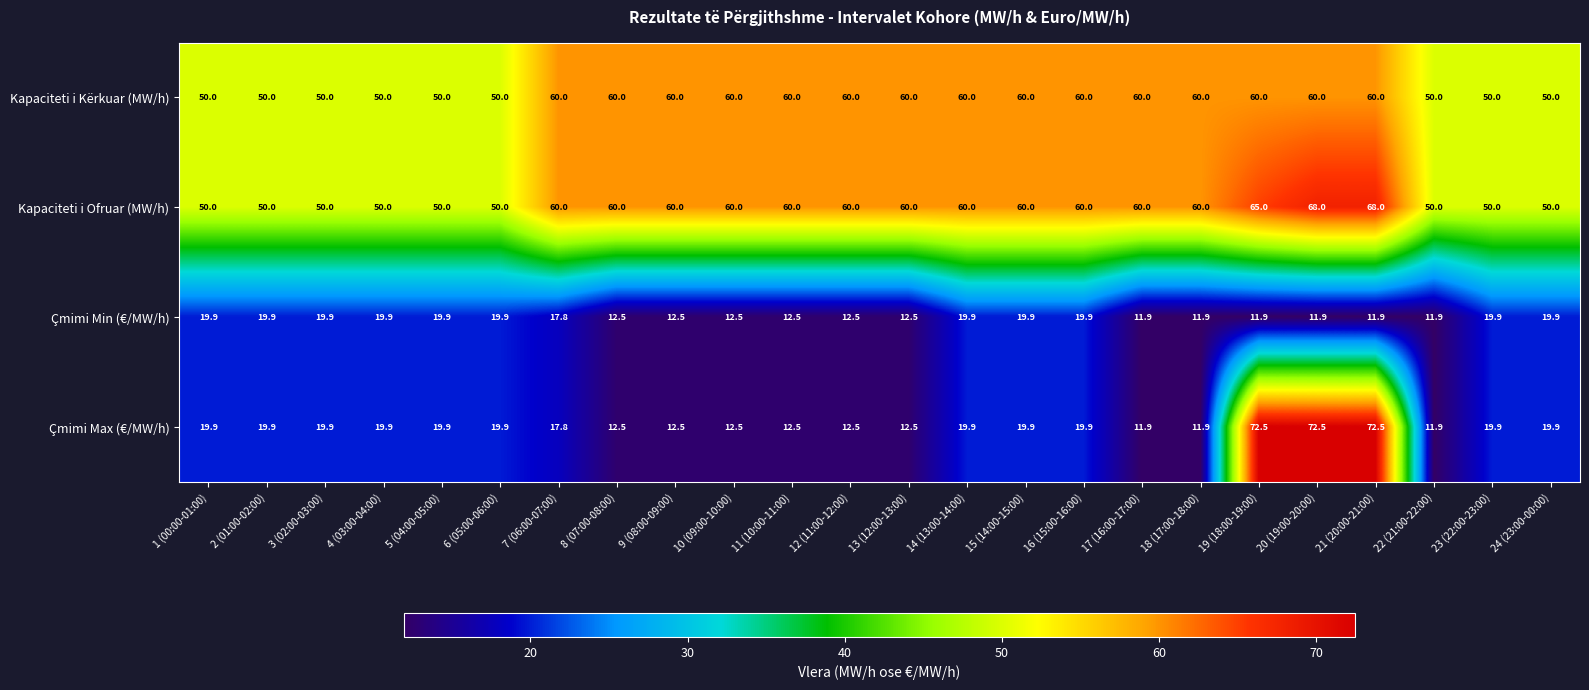

Rank the series by their maximum value, from highest to lowest.

Çmimi Max (€/MW/h), Kapaciteti i Ofruar (MW/h), Kapaciteti i Kërkuar (MW/h), Çmimi Min (€/MW/h)